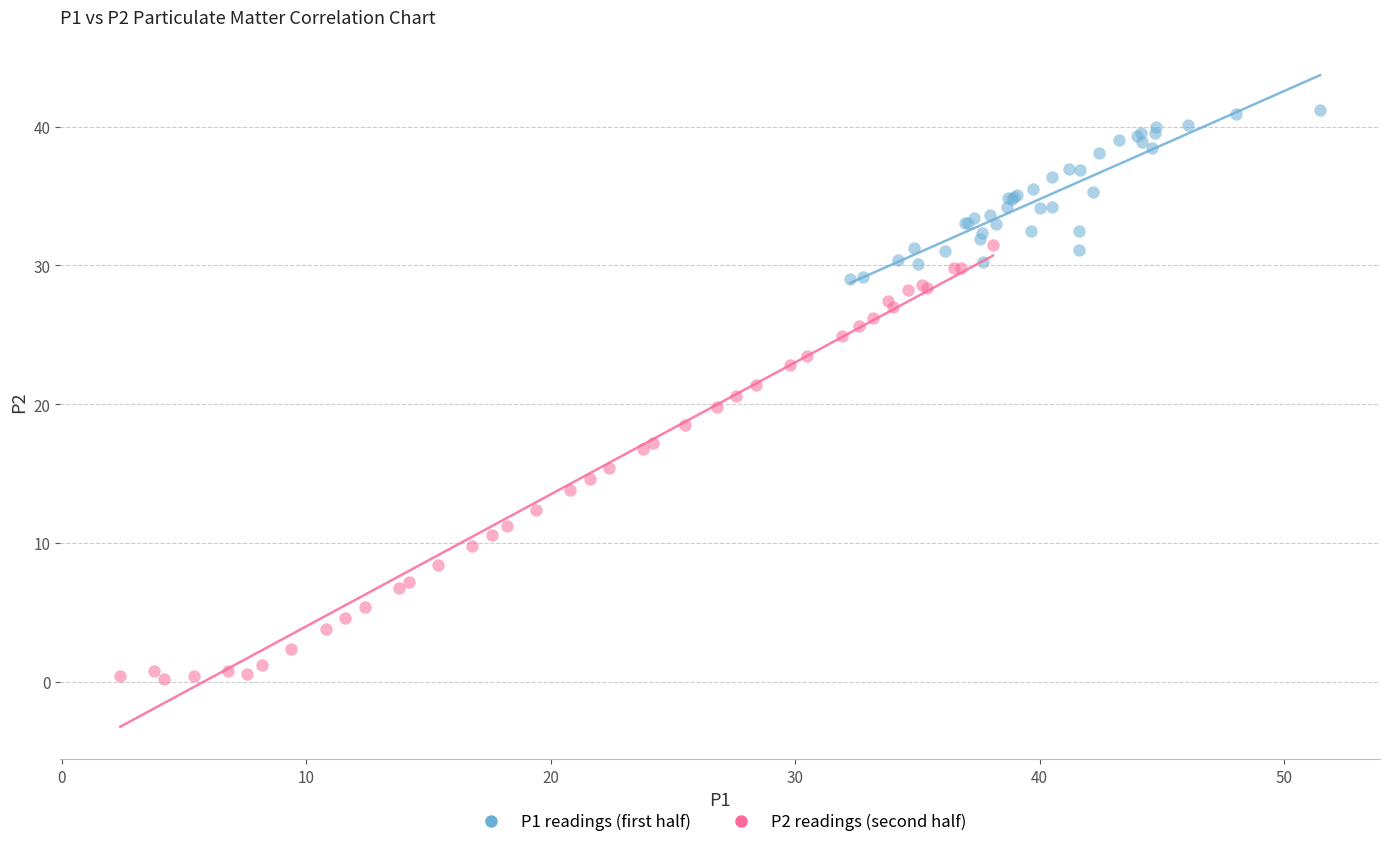

Which series has the largest Y range (max minus min)?

P2 readings (second half)